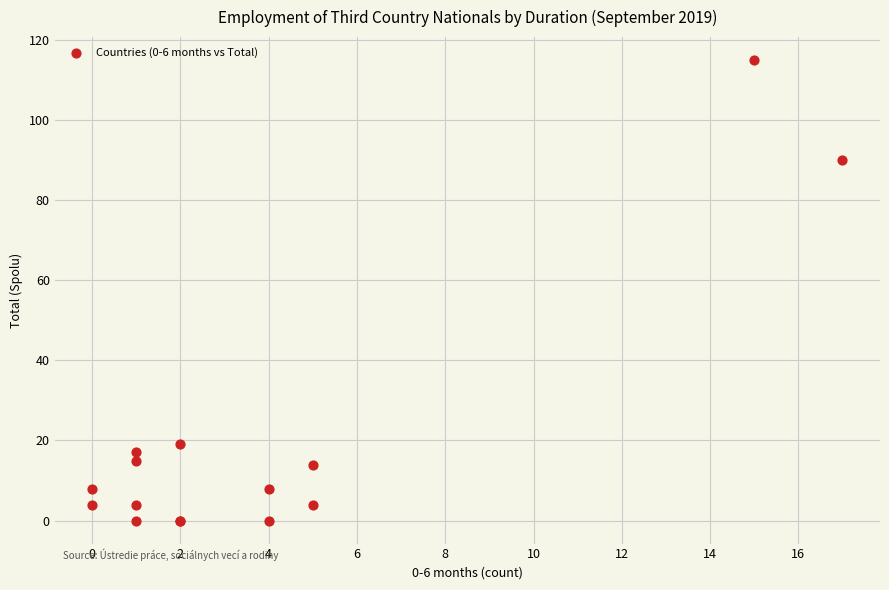

What Y value in the scatter plot is closest to 57?

90